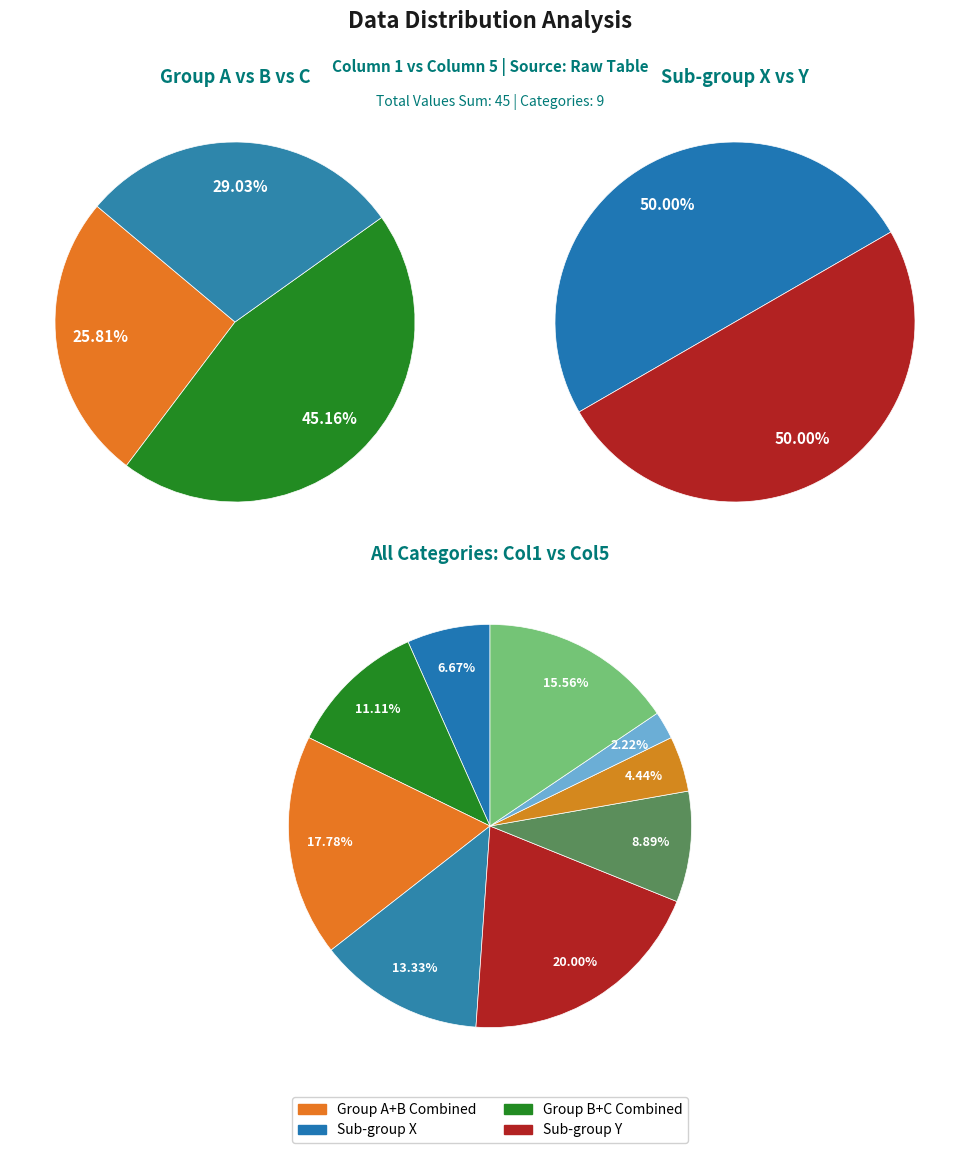

To the nearest percent, what is the average slice percentage?

11%